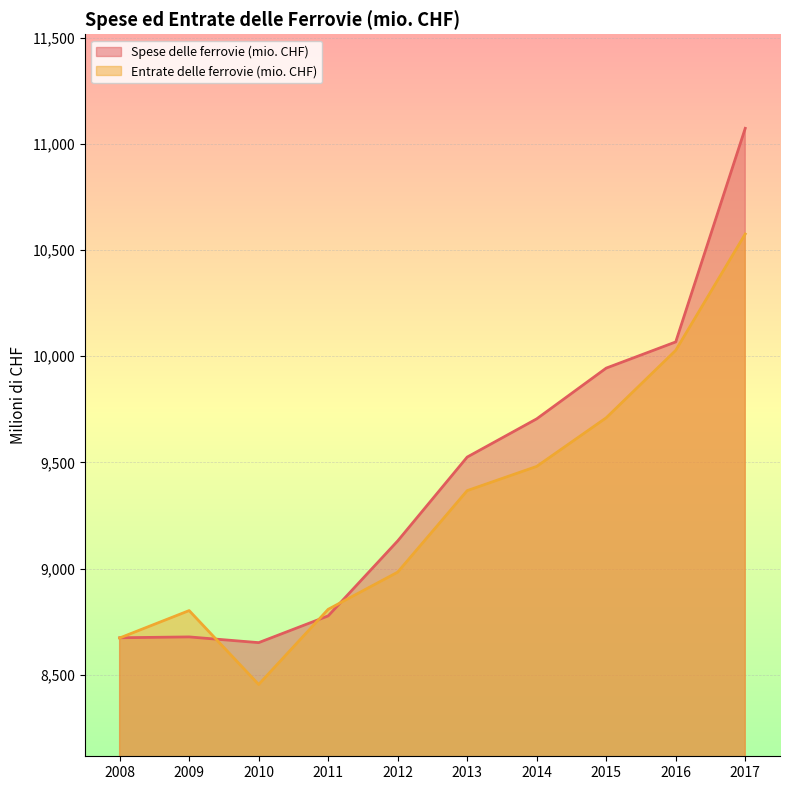

Reading right to left, transcribe all the data shown in this chart.

Spese delle ferrovie (mio. CHF): 2017=11073.3	2016=10067.3	2015=9944.0	2014=9705.0	2013=9525.0	2012=9130.0	2011=8777.0	2010=8651.0	2009=8678.0	2008=8674.0
Entrate delle ferrovie (mio. CHF): 2017=10575.5	2016=10027.6	2015=9710.0	2014=9481.0	2013=9367.0	2012=8983.0	2011=8808.0	2010=8454.0	2009=8802.0	2008=8673.0